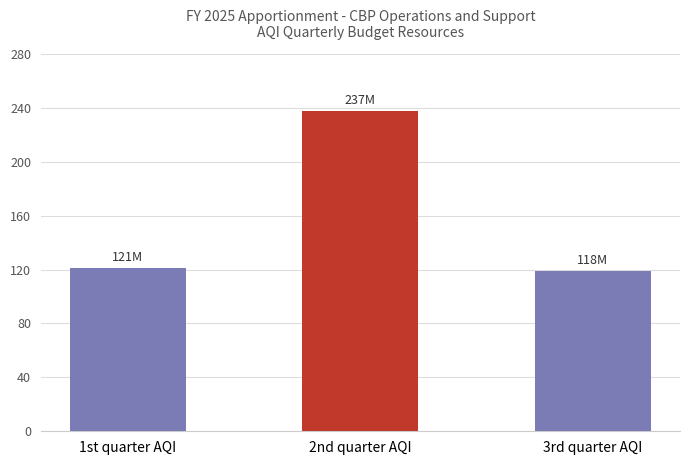

What is the sum of the values at 1st quarter AQI and 2nd quarter AQI?

358732723